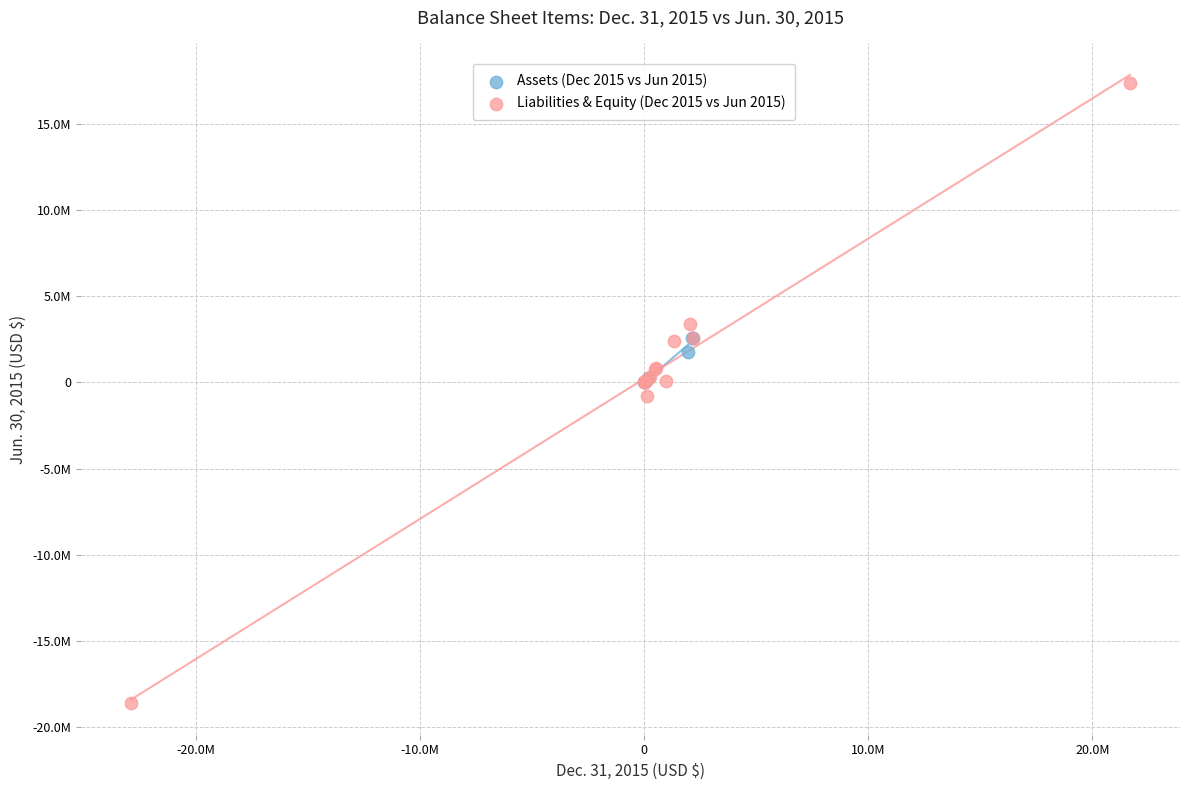

What are all the series names shown in the legend?

Assets (Dec 2015 vs Jun 2015), Liabilities & Equity (Dec 2015 vs Jun 2015)